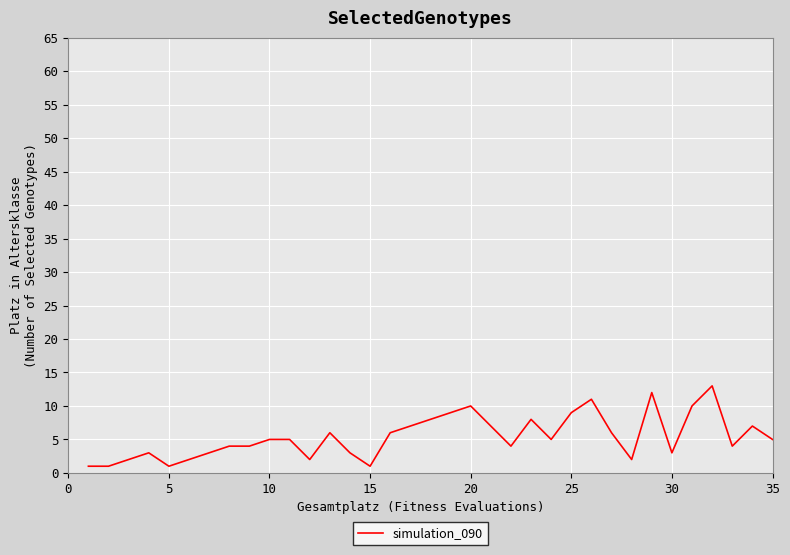

What is the minimum value shown in the chart?

1